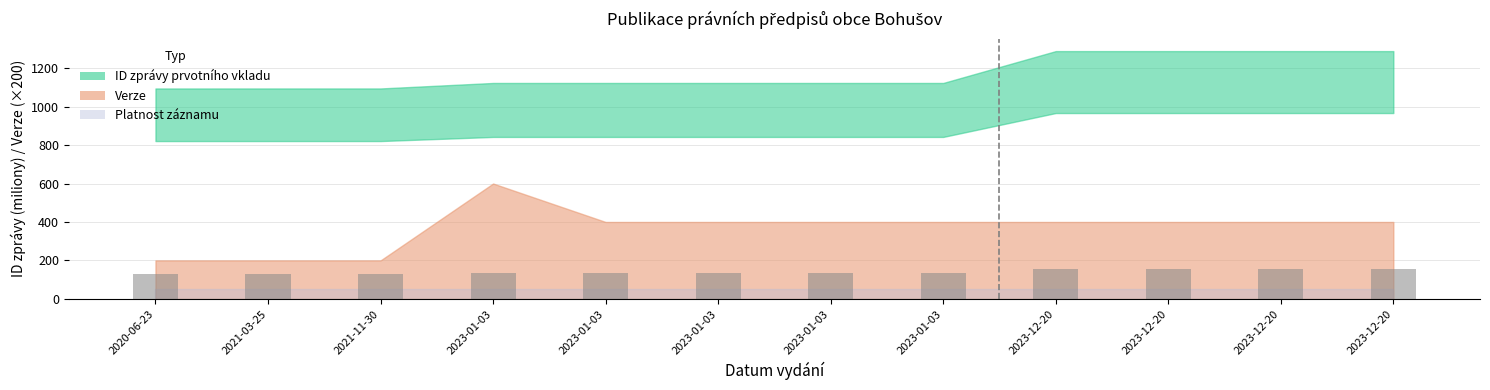

How many values are below 134?

3